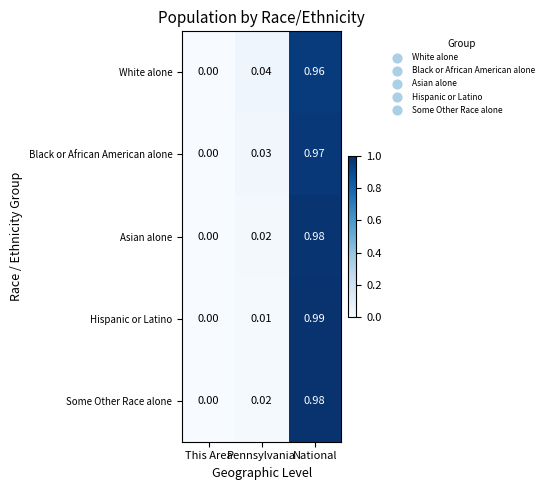

Which category has the lowest value across all series?

This Area